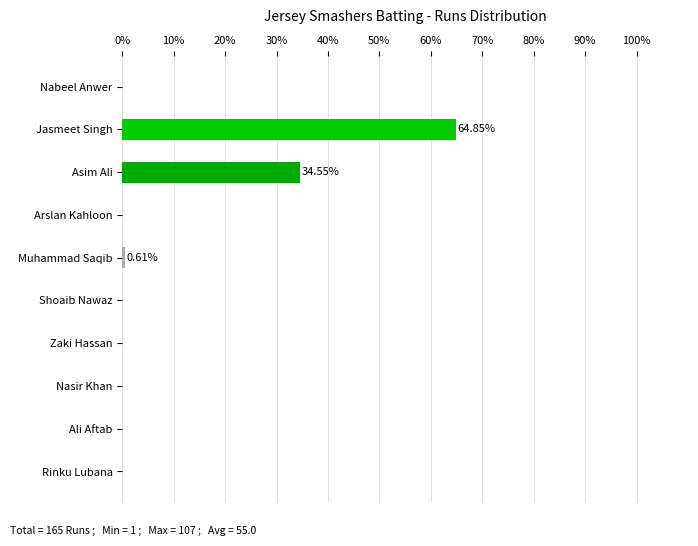

What is the sum of the values at Arslan Kahloon and Jasmeet Singh?

64.8